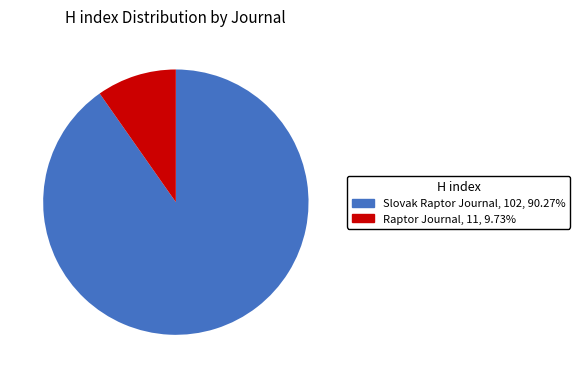

Do Raptor Journal and Slovak Raptor Journal together represent more than half of the pie?

Yes